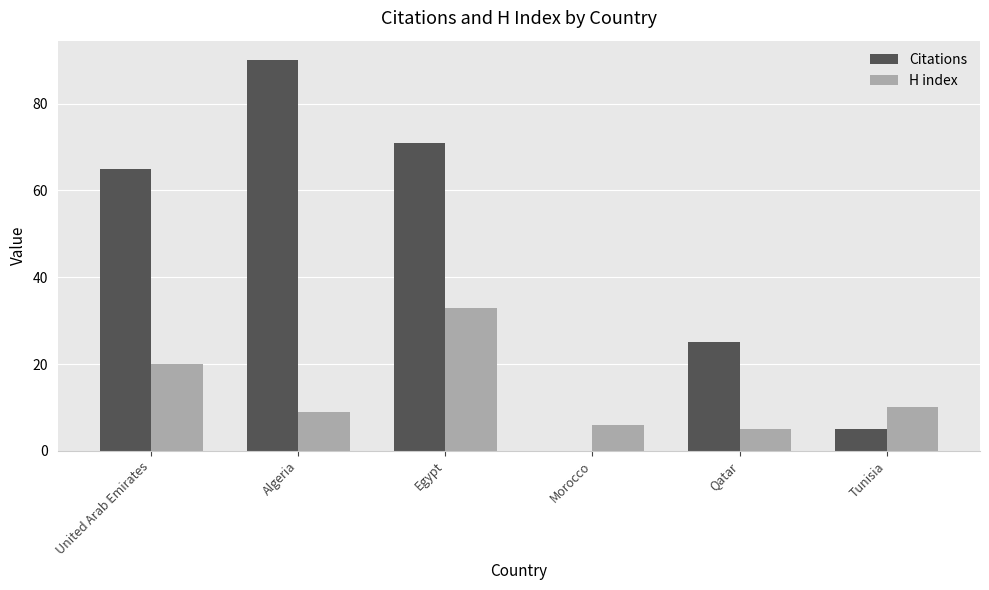

Which series has the largest range (max minus min)?

Citations